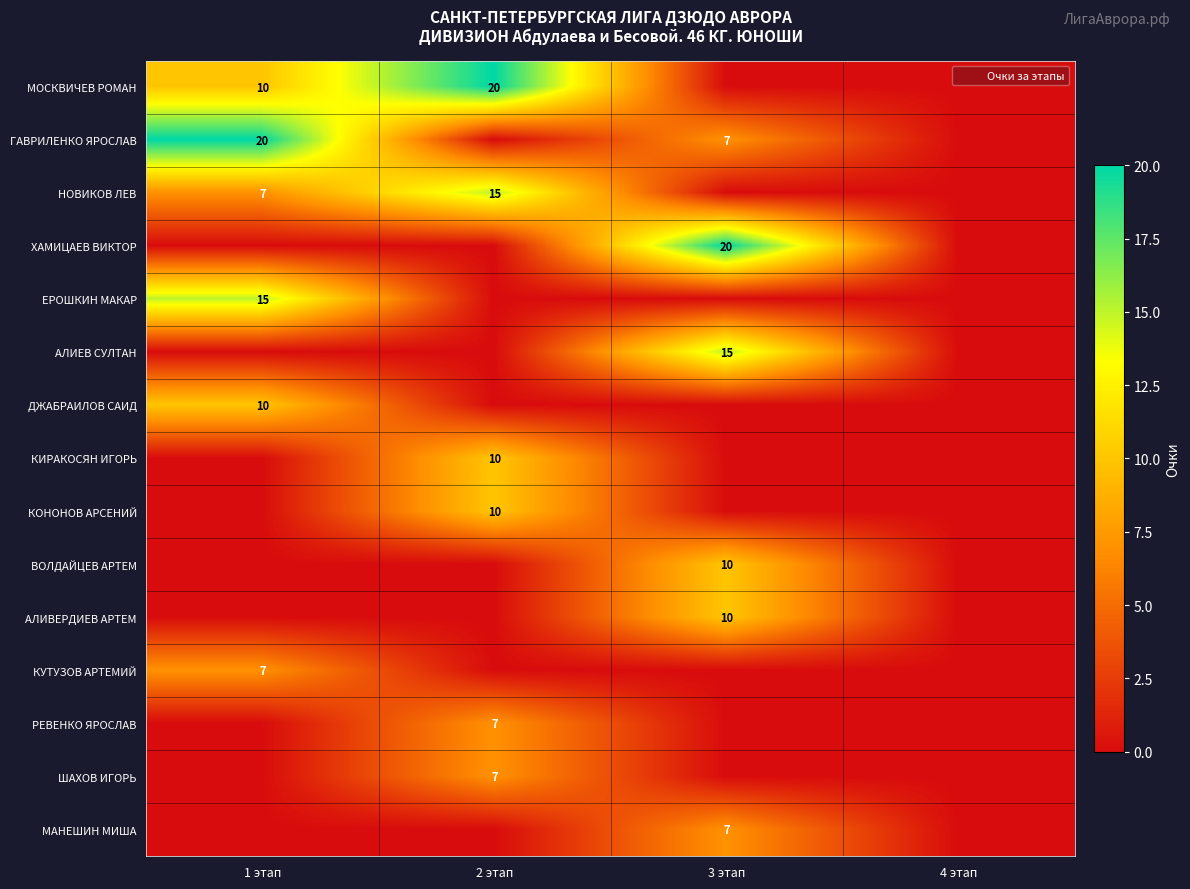

Which has a higher value, 1 этап or 2 этап?

2 этап